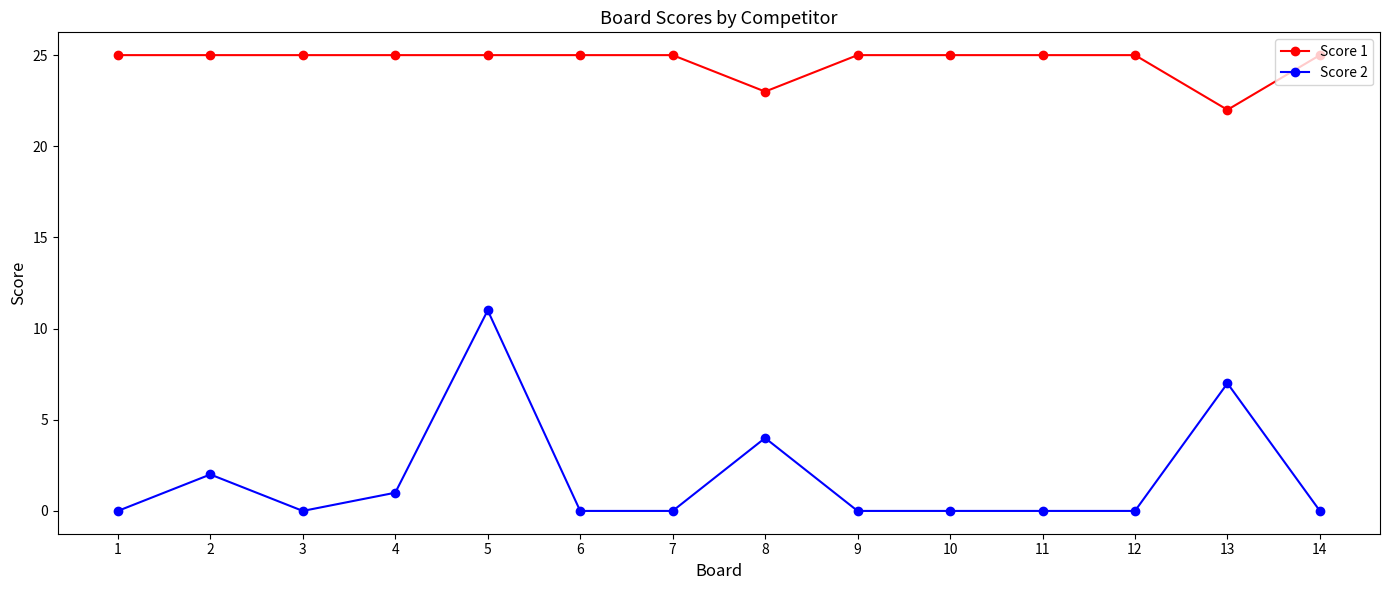

What is the total value across all series at 2?

27